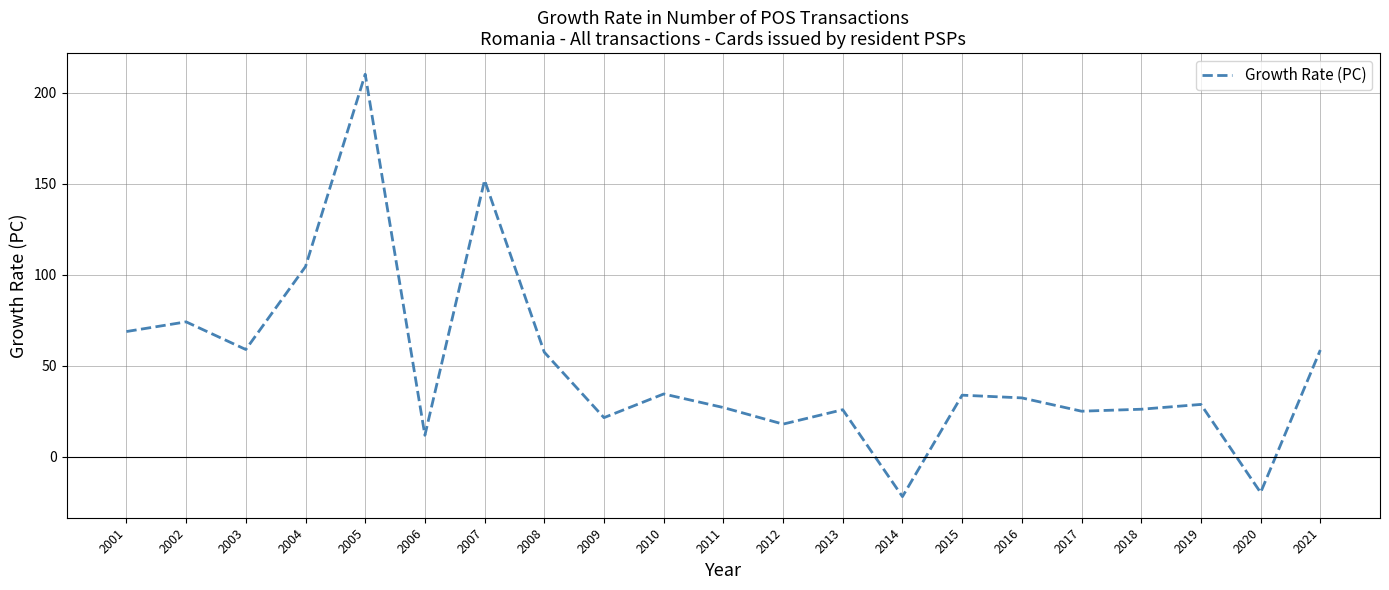

Which has a higher value, 2005 or 2018?

2005